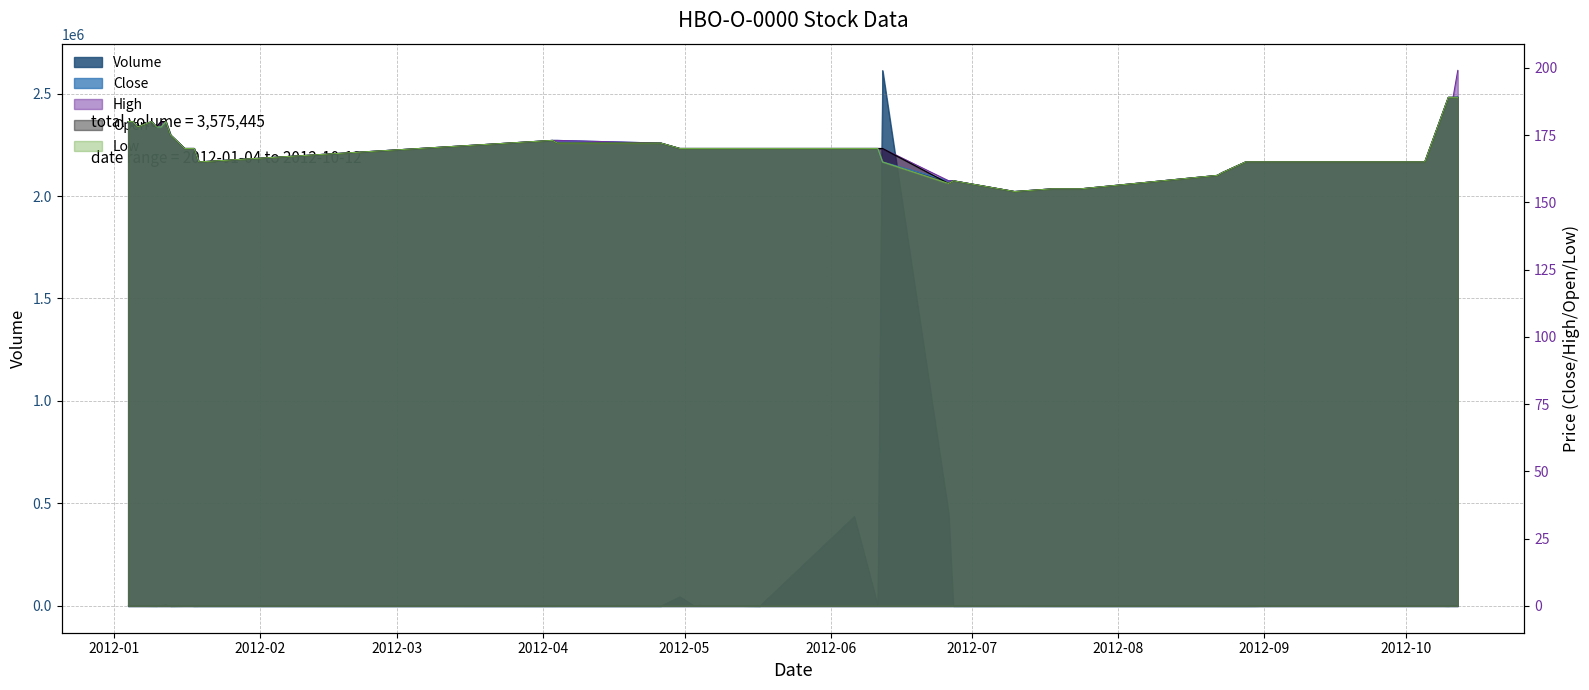

In Open, how many points are higher than both neighbors (excluding endpoints)?

3